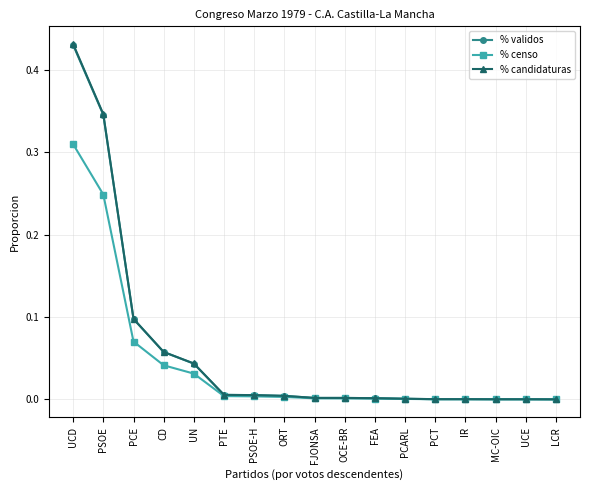

Which series has the largest range (max minus min)?

% candidaturas